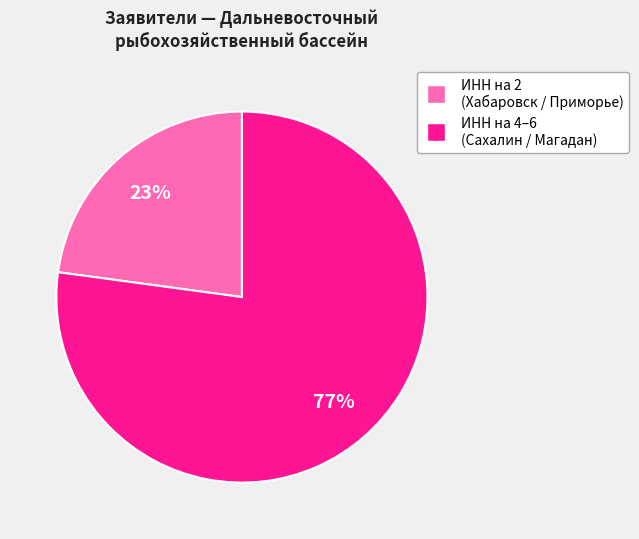

Is there a majority slice in this chart?

Yes